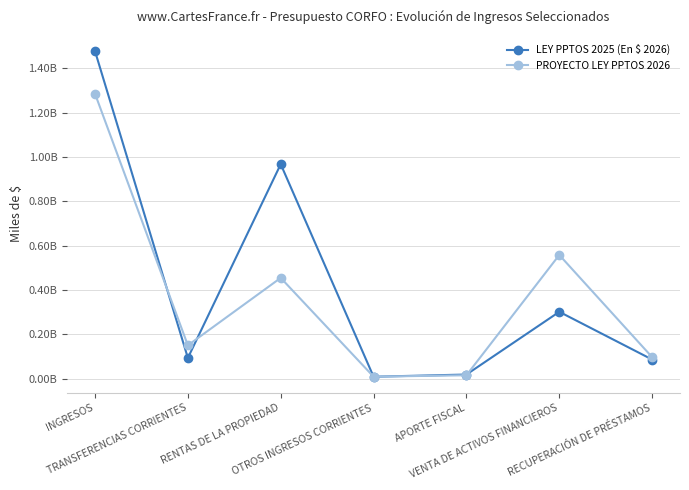

What is the difference between the maximum and minimum values in the PROYECTO LEY PPTOS 2026 series?

1276904684